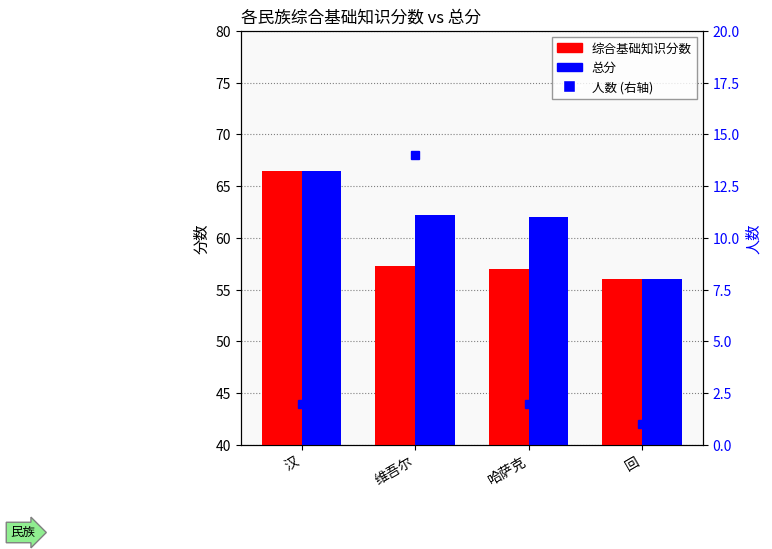

What is the value of the 人数 (右轴) bar at the 1st from the left?

2.0